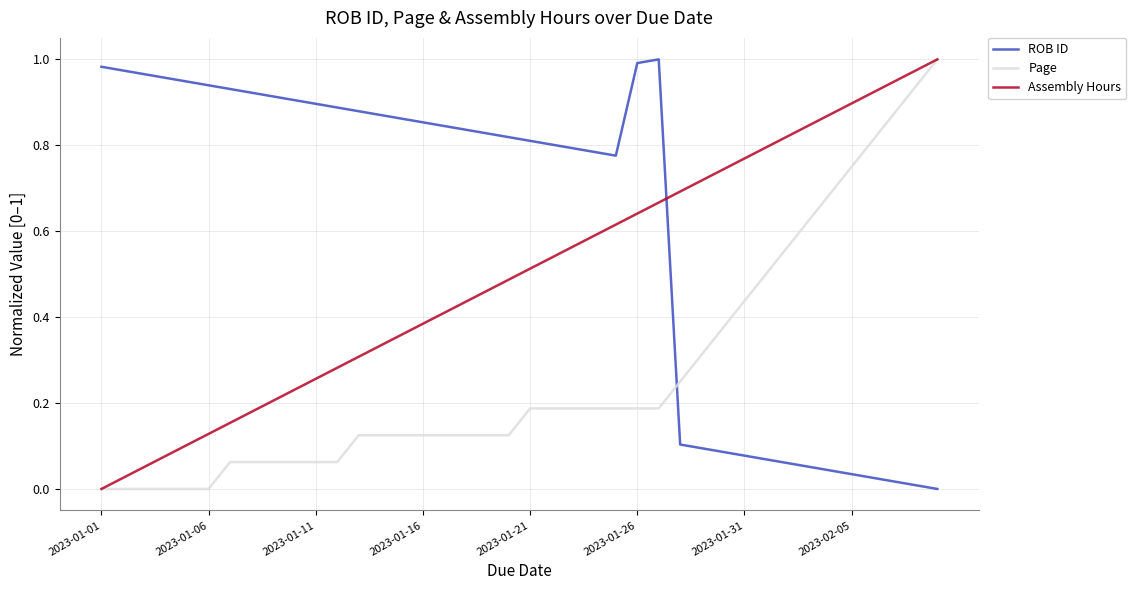

After their last crossing, which series has the higher values: ROB ID or Assembly Hours?

Assembly Hours